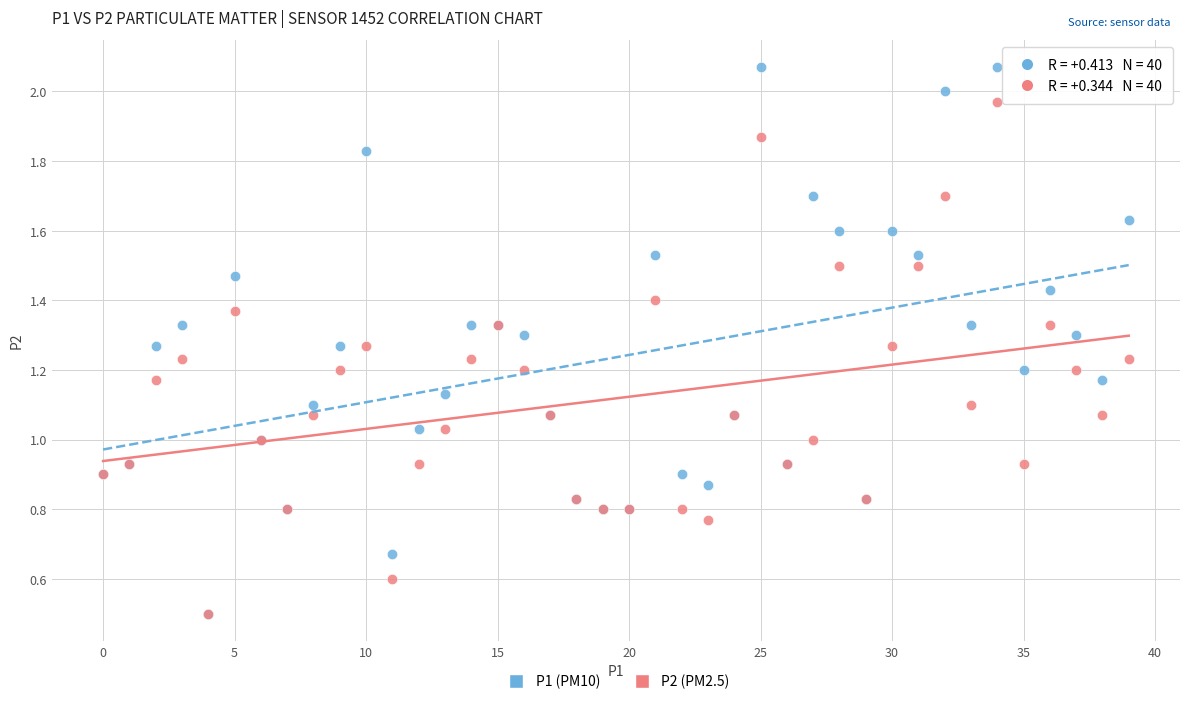

What are all the series names shown in the legend?

P1 (PM10), P2 (PM2.5)